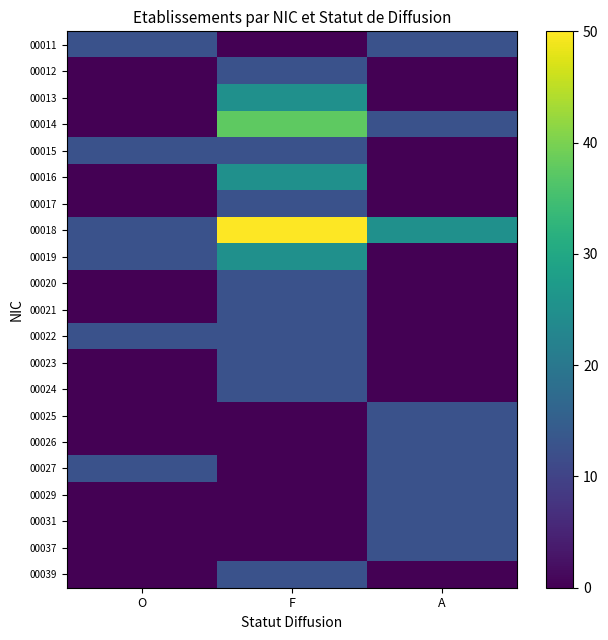

How many series are shown in this chart?

21